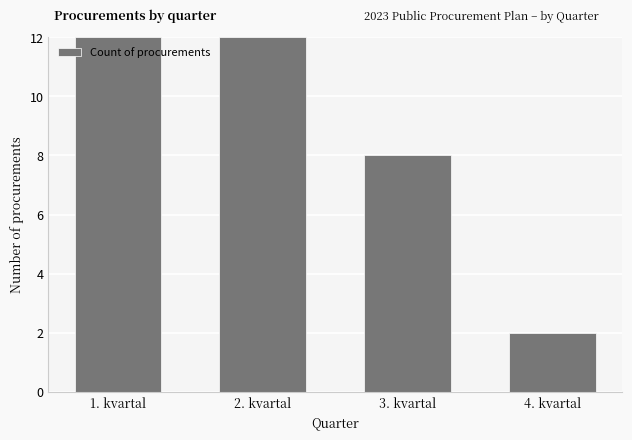

How many values are between 8 and 12?

3